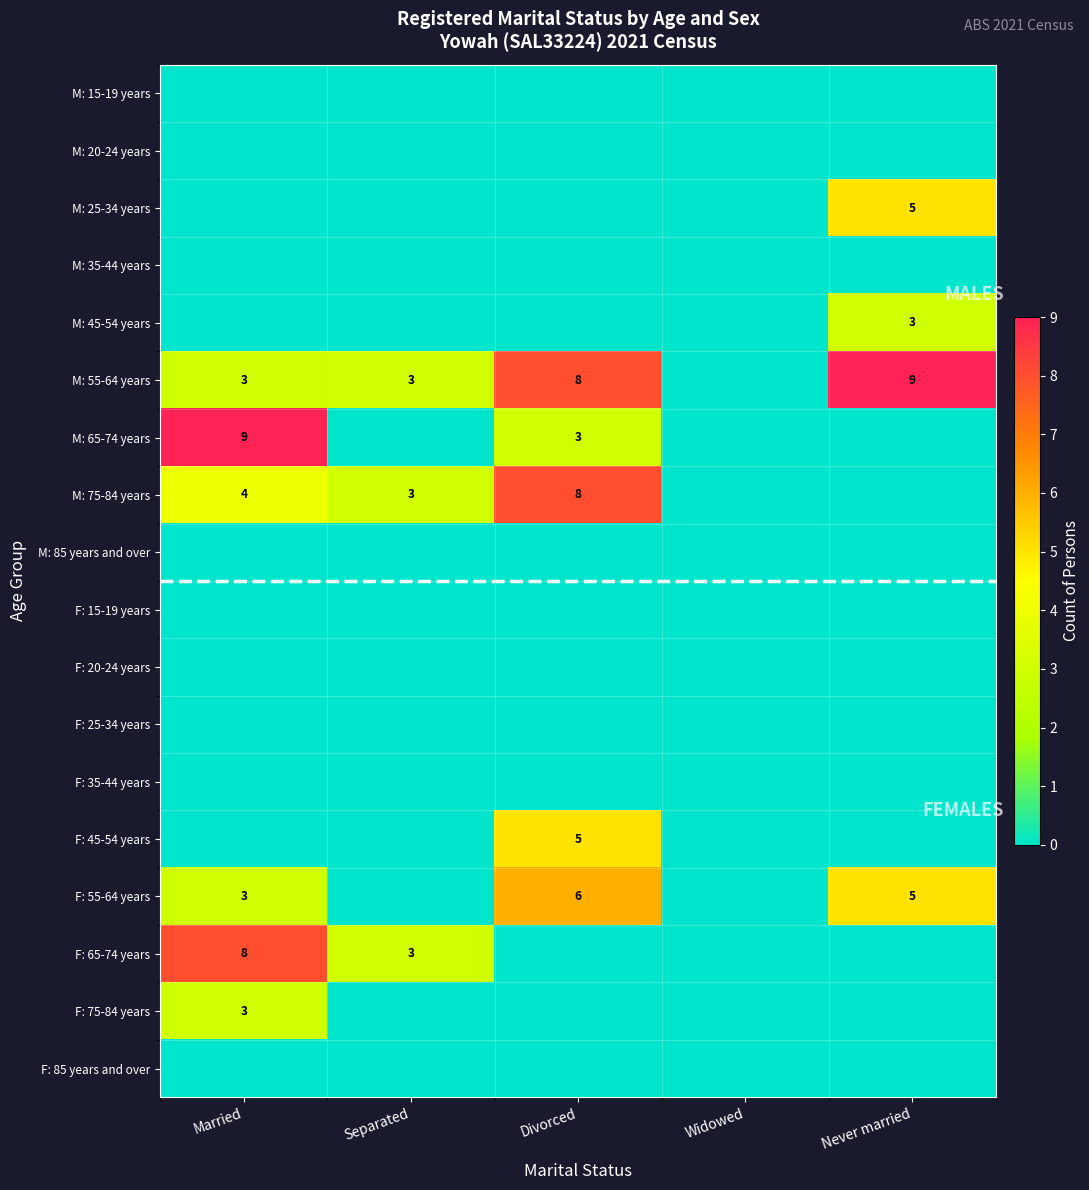

True or false: M: 55-64 years has a value of 5 at Divorced.

False